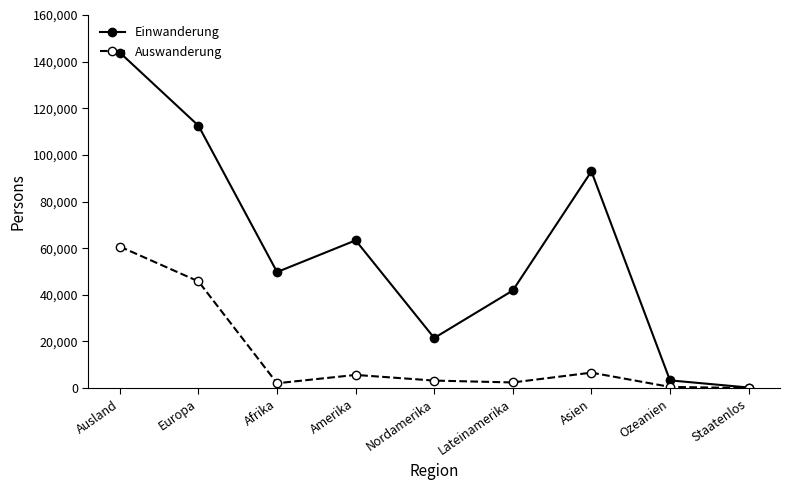

What is the smallest value displayed?

8